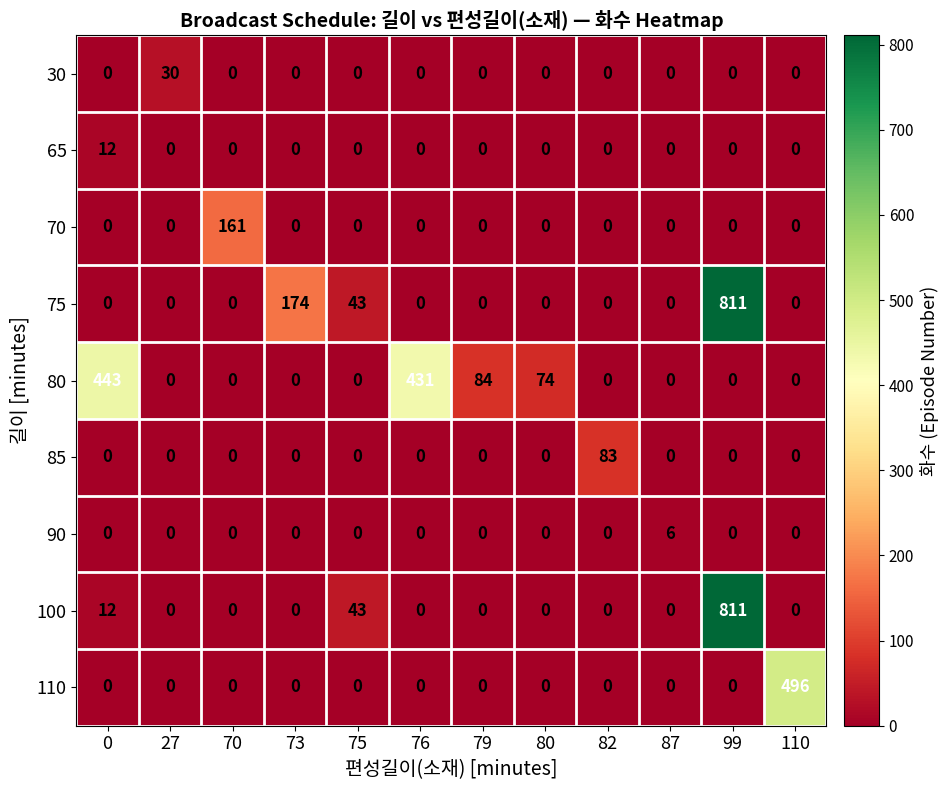

What is the total value across all series at 87?

6